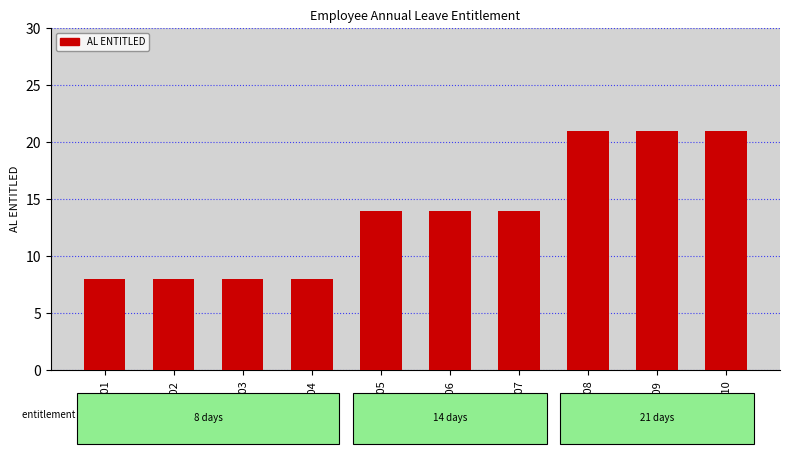

What is the minimum value shown in the chart?

8